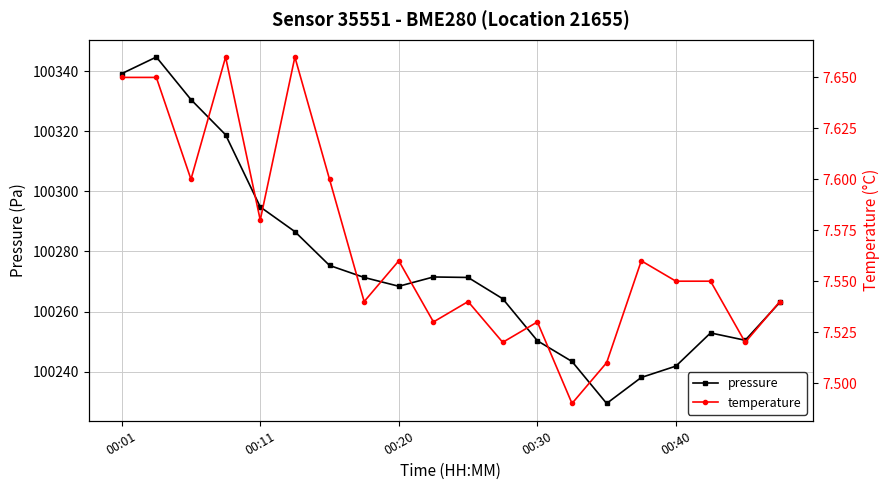

Reading right to left, transcribe all the data shown in this chart.

pressure: 100263.1	100250.4	100252.9	100241.8	100238.1	100229.4	100243.4	100250.3	100264.2	100271.3	100271.5	100268.4	100271.3	100275.3	100286.6	100294.8	100318.8	100330.5	100344.7	100339.2
temperature: 7.5	7.5	7.5	7.5	7.6	7.5	7.5	7.5	7.5	7.5	7.5	7.6	7.5	7.6	7.7	7.6	7.7	7.6	7.7	7.7